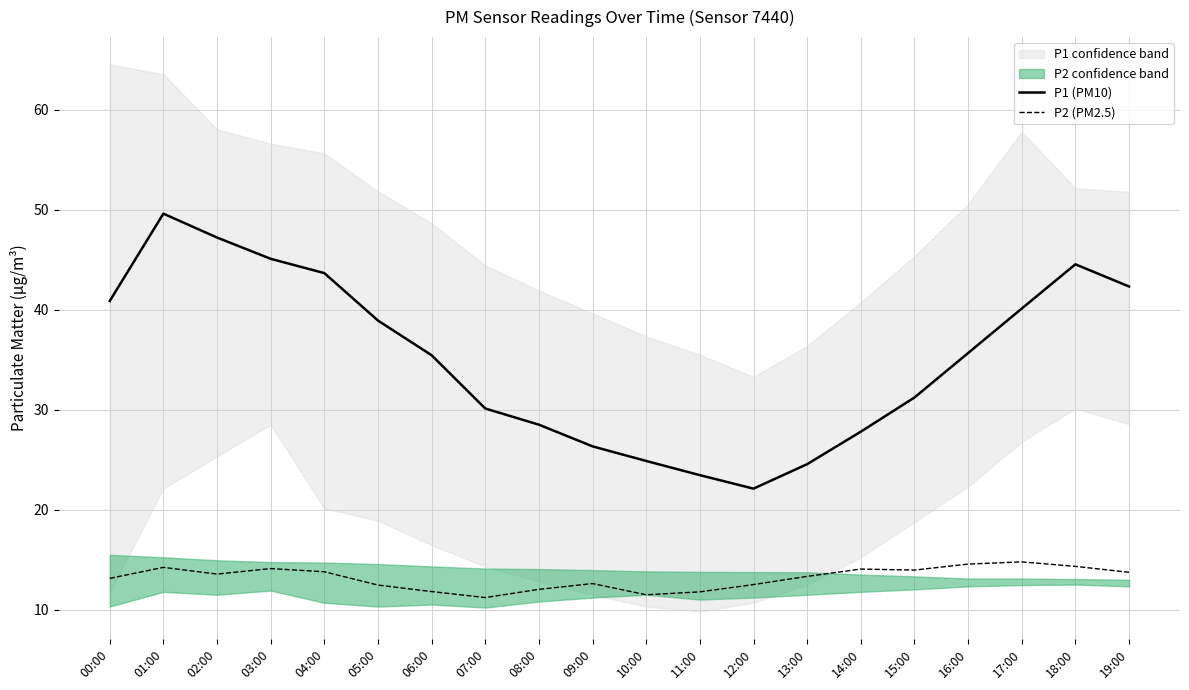

At which category does P1 (PM10) reach its first local peak?

01:00